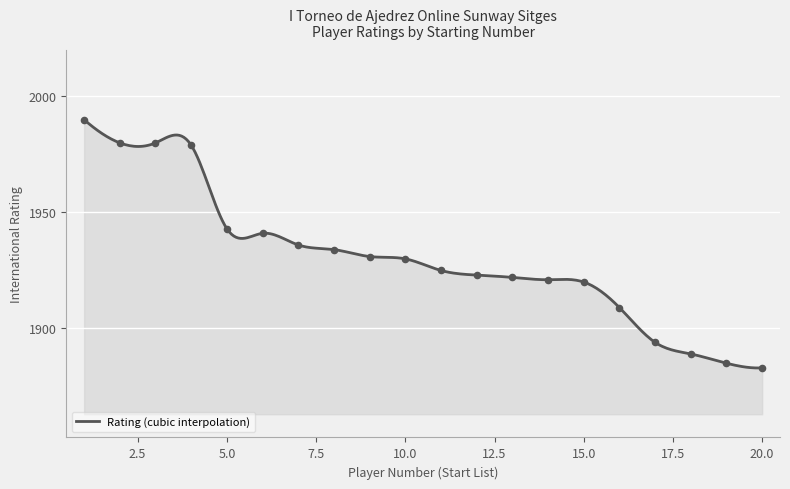

Between 2 and 16, which is larger?

2